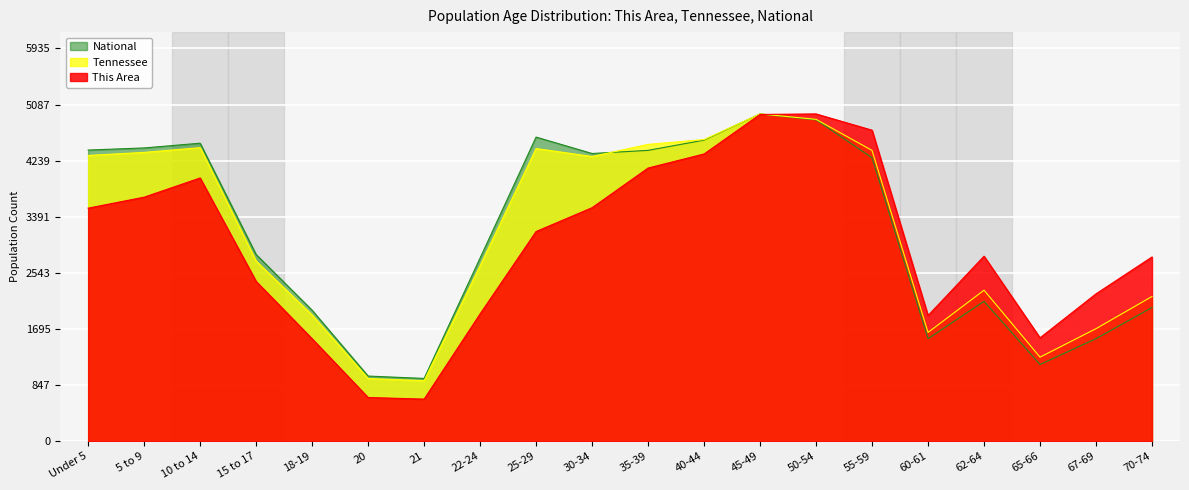

What is the value of the National point at the 14th from the left?

4856.6